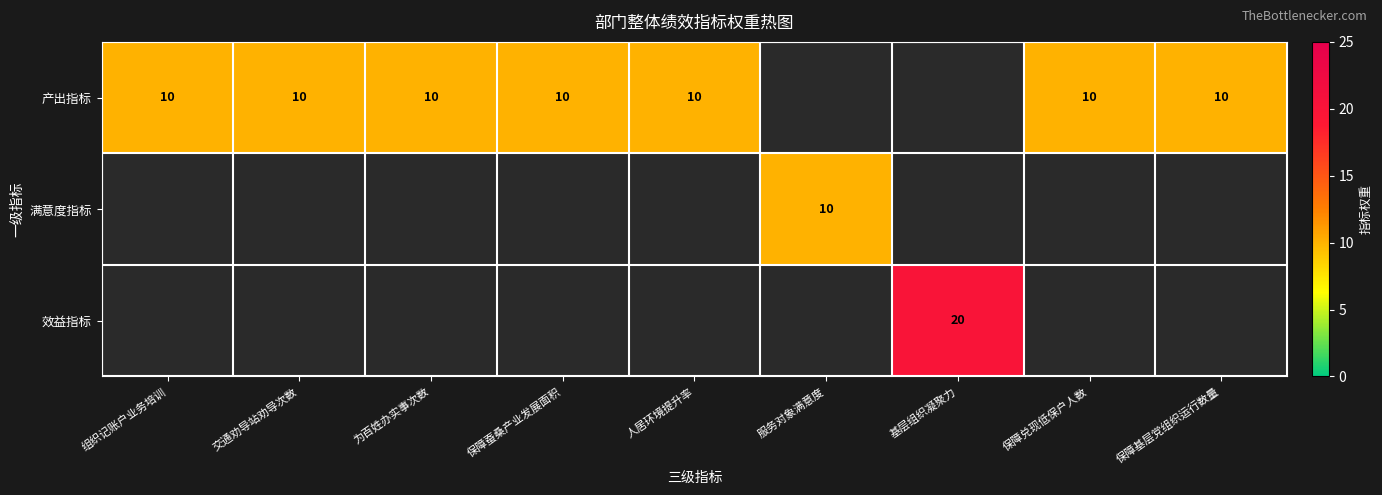

At how many categories does at least one series exceed 14?

1